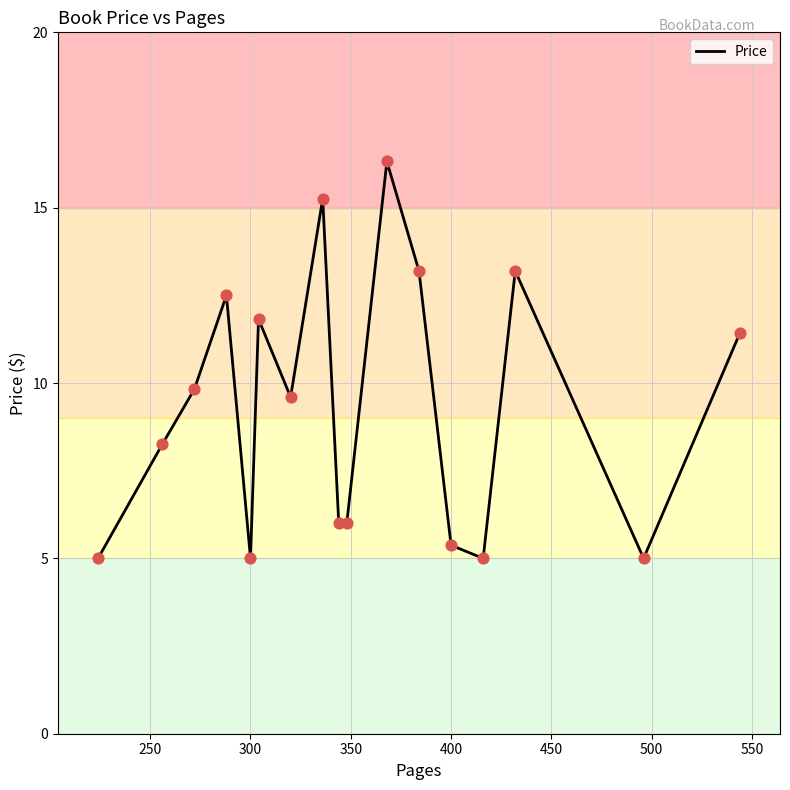

What is the greatest value displayed?

16.3